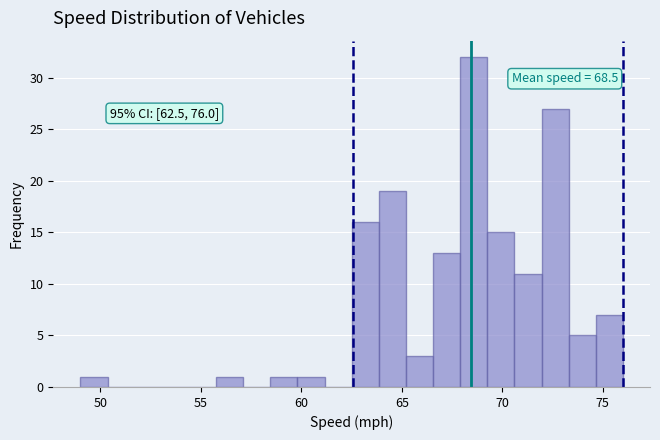

Read against the x-axis, roughly where is the centre of the tallest bar?

68.5